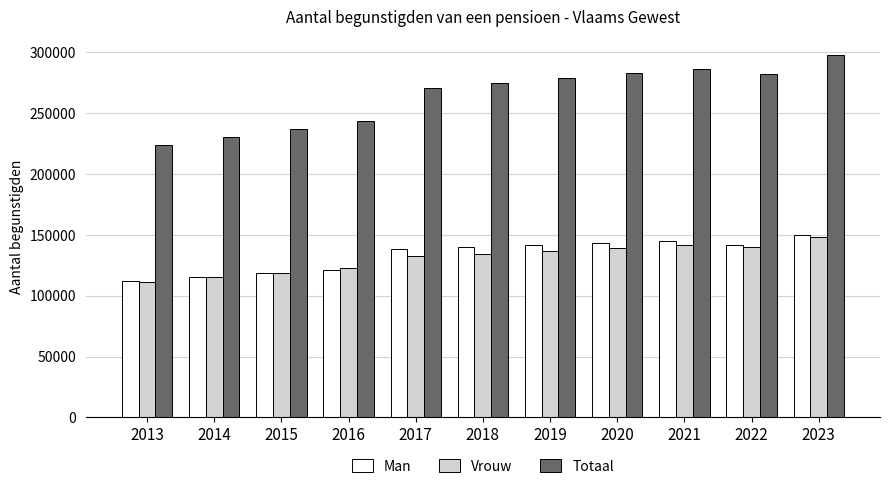

What are all the series names shown in the legend?

Man, Vrouw, Totaal